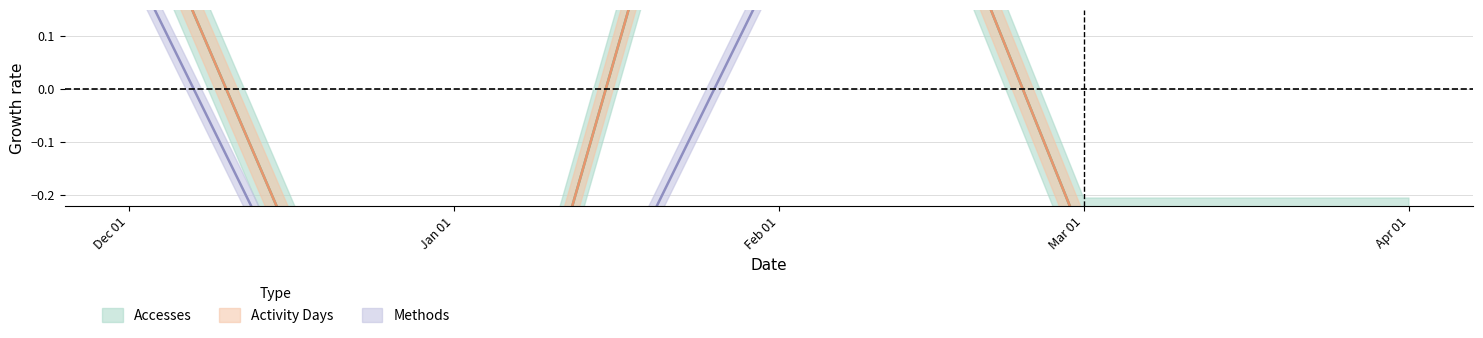

How many data points does each series have?

5